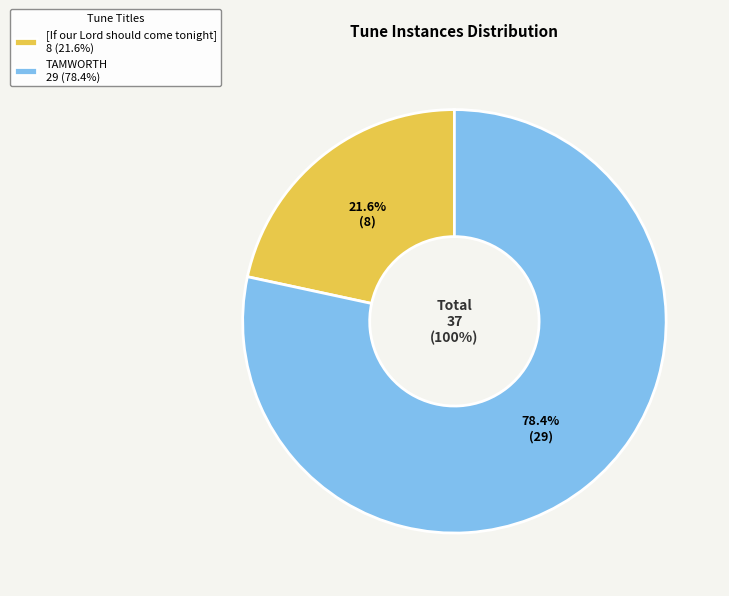

Is it true that TAMWORTH is 78% of the pie?

True